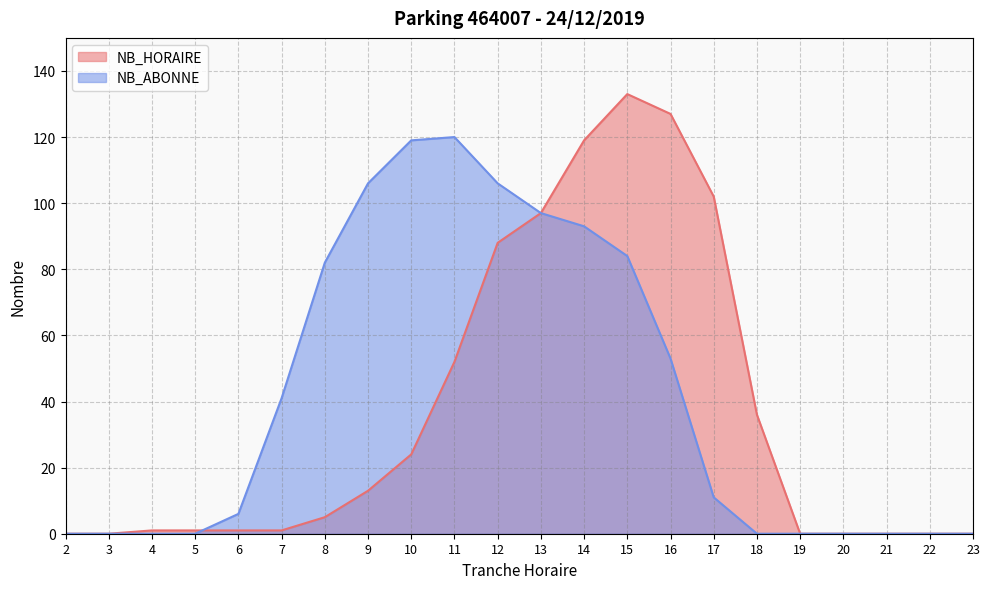

What is the sum of the NB_HORAIRE values at 12 and 14?

207